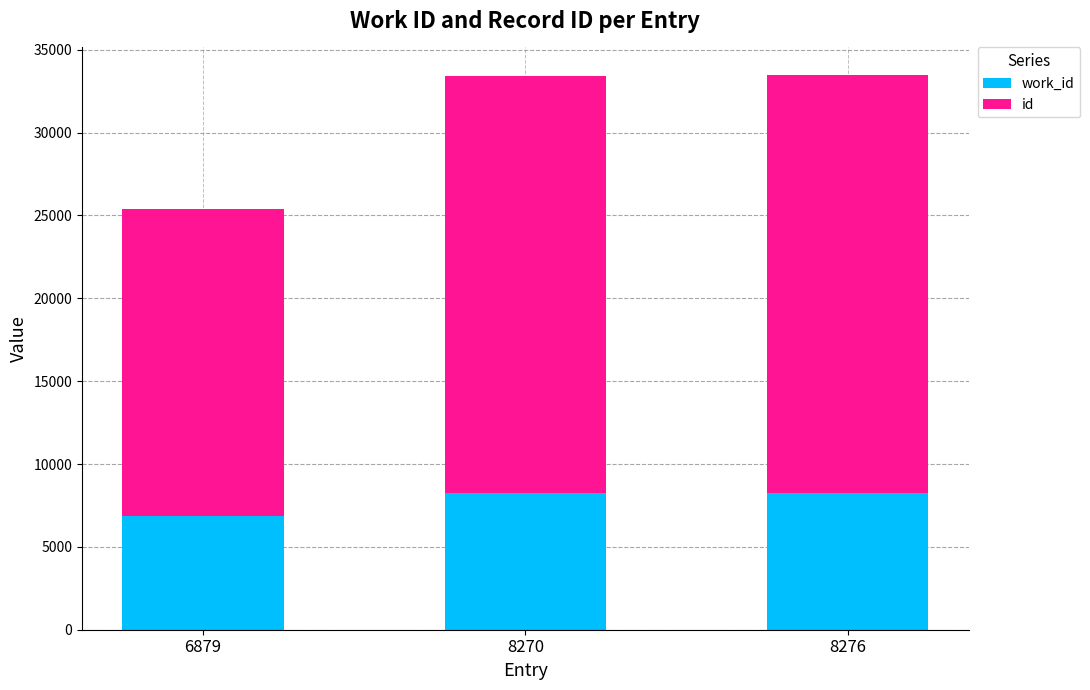

List the labels in order of id value, largest first.

8276, 8270, 6879